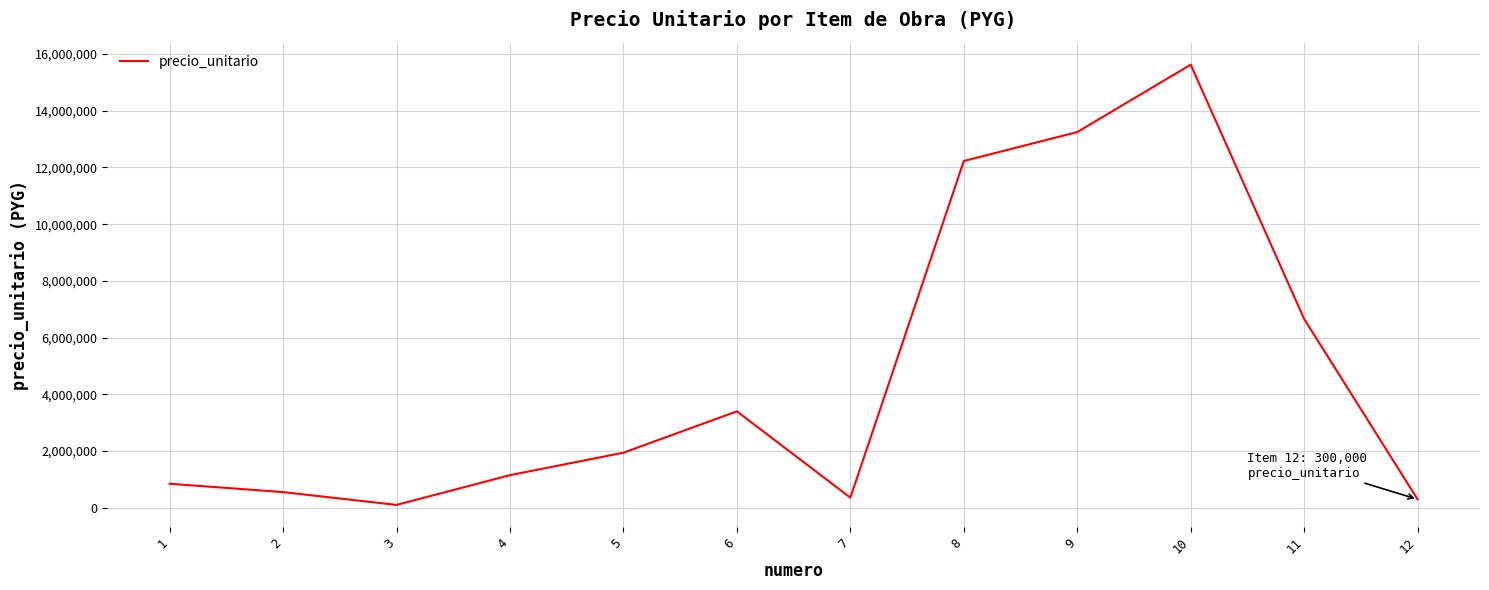

What is the ratio of the value at 4 to the value at 3?

11.1